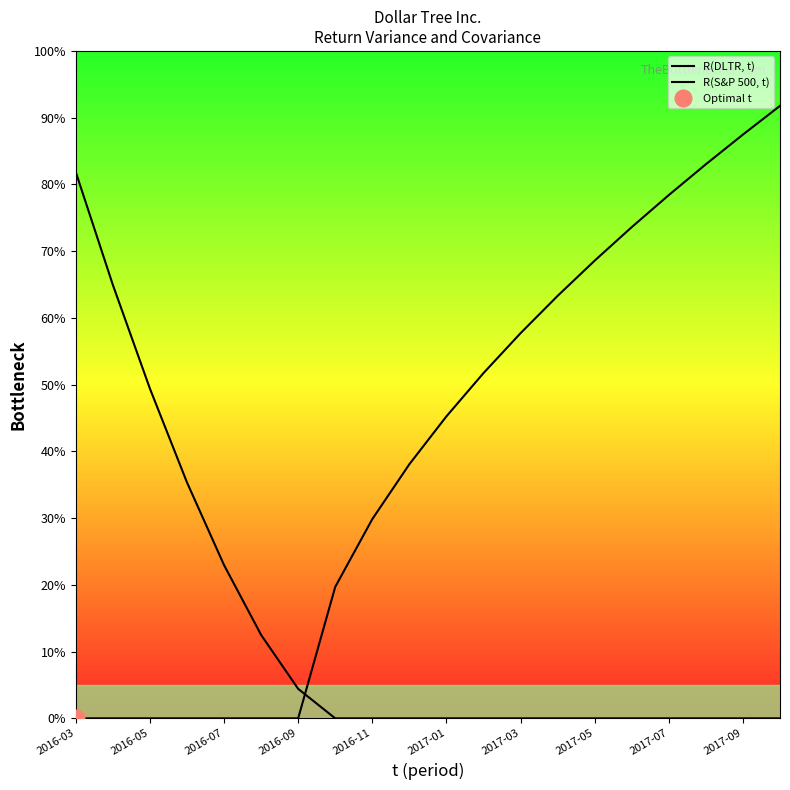

What is the sum of the R(S&P 500, t) values at 2016-03 and 19?

91.8